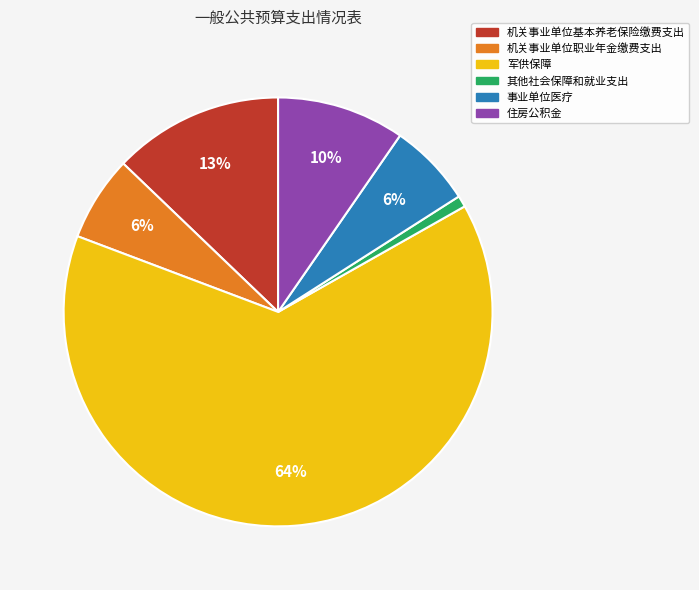

Is it true that 其他社会保障和就业支出 is 13% of the pie?

False